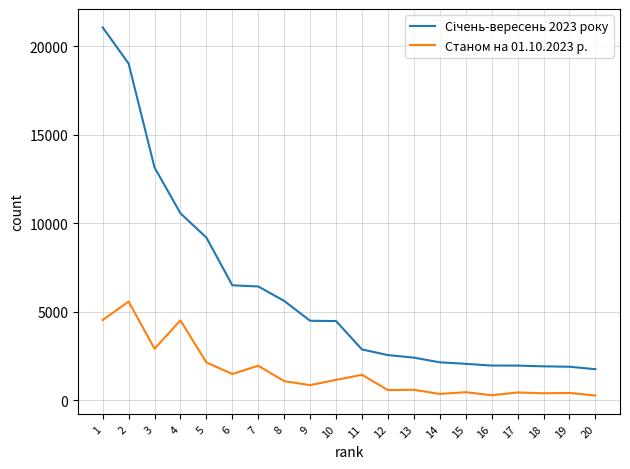

What is the total value across all series at 13?

3008